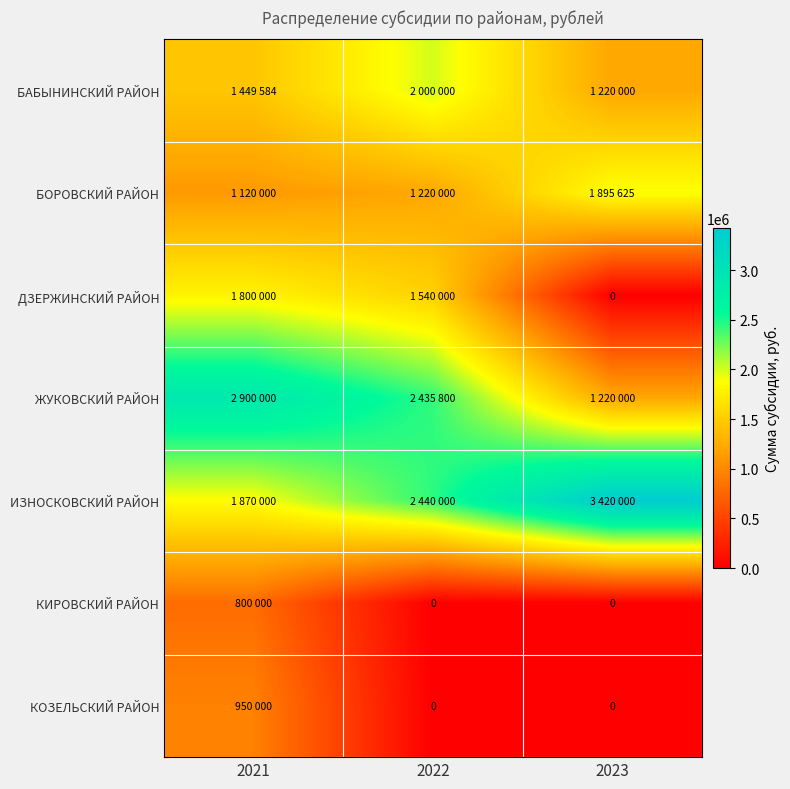

What is the difference between the maximum and minimum values in the БАБЫНИНСКИЙ РАЙОН series?

780000